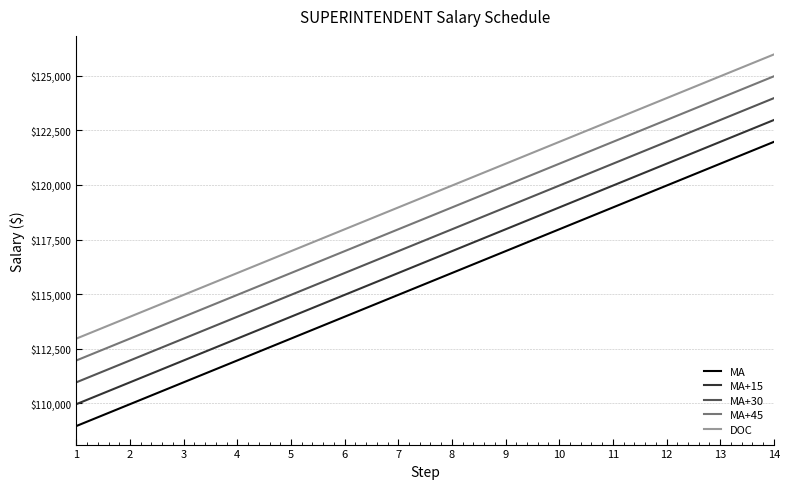

List the series in order of their overall mean, lowest first.

MA, MA+15, MA+30, MA+45, DOC